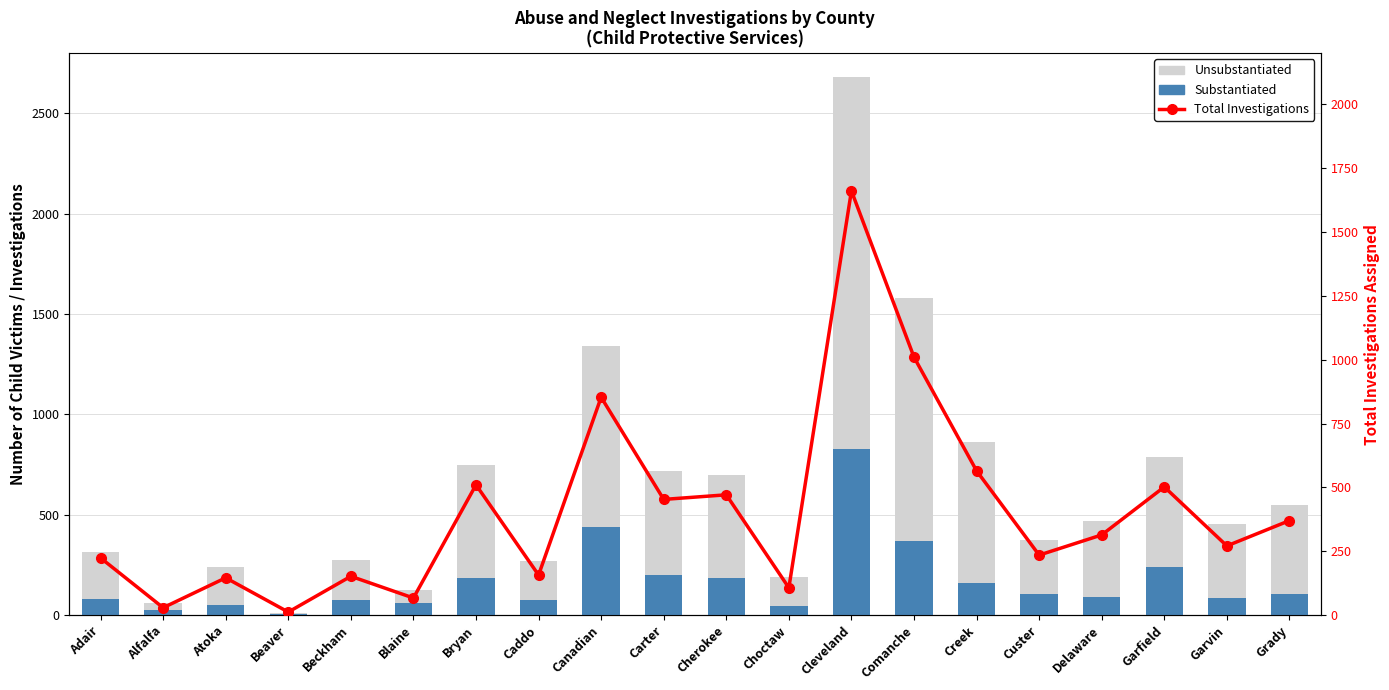

Rank the series at Grady from highest to lowest value.

Unsubstantiated, Total Investigations, Substantiated